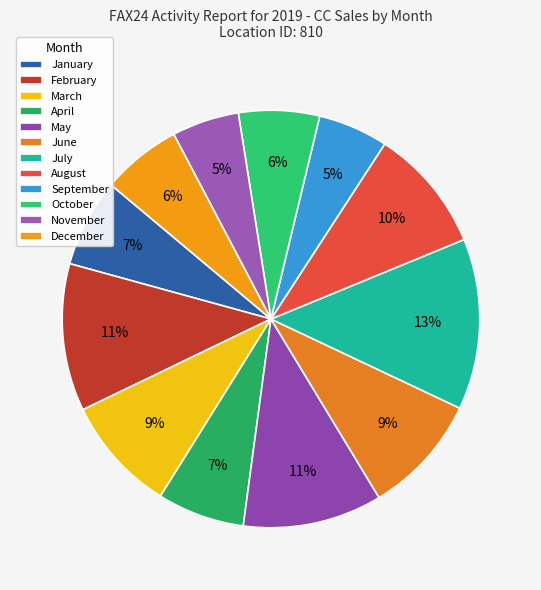

Does April account for over 50% of the chart?

No